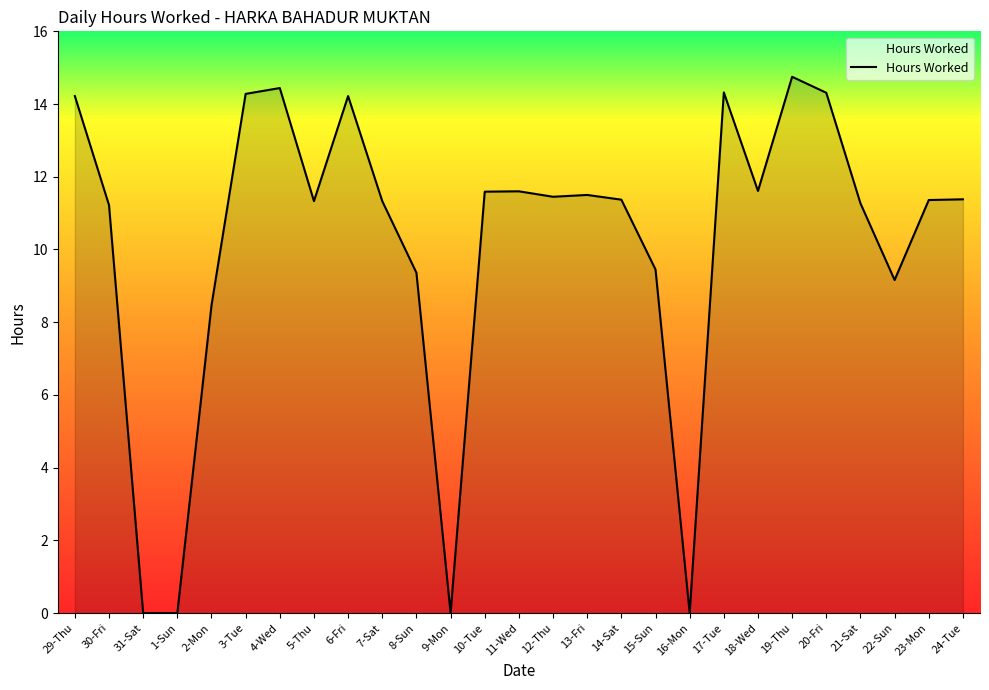

Between 13-Fri and 1-Sun, which is larger?

13-Fri